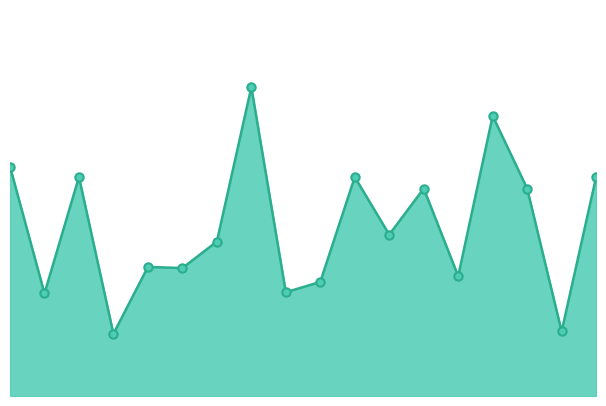

Does the chart have visible grid lines?

No